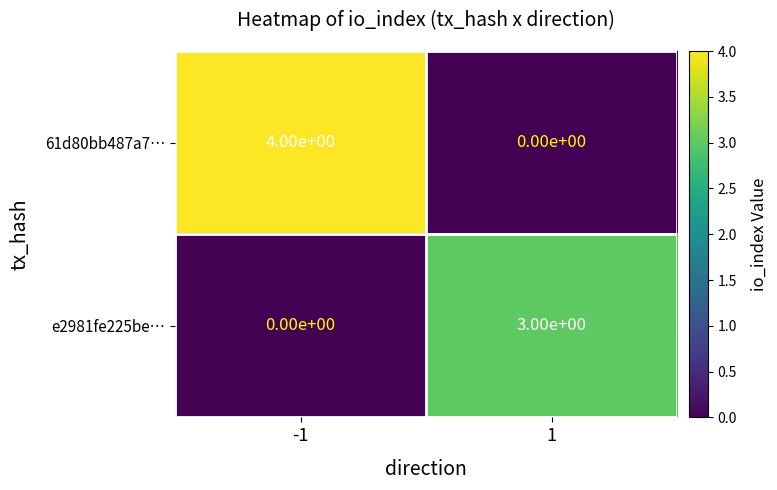

Is it true that e2981fe225be… equals 3 at 1?

True